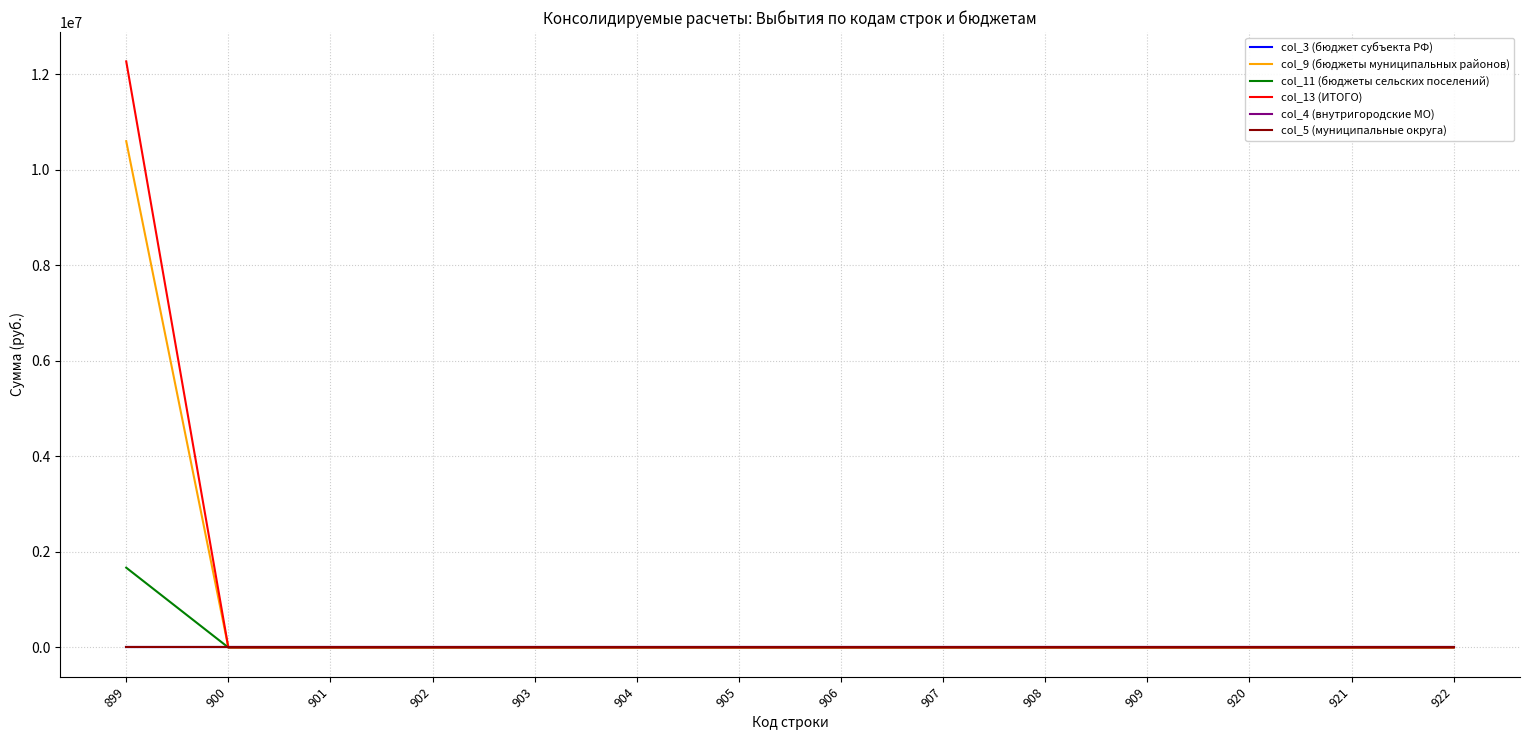

True or false: col_13 (ИТОГО) and col_9 (бюджеты муниципальных районов) cross at least once.

False